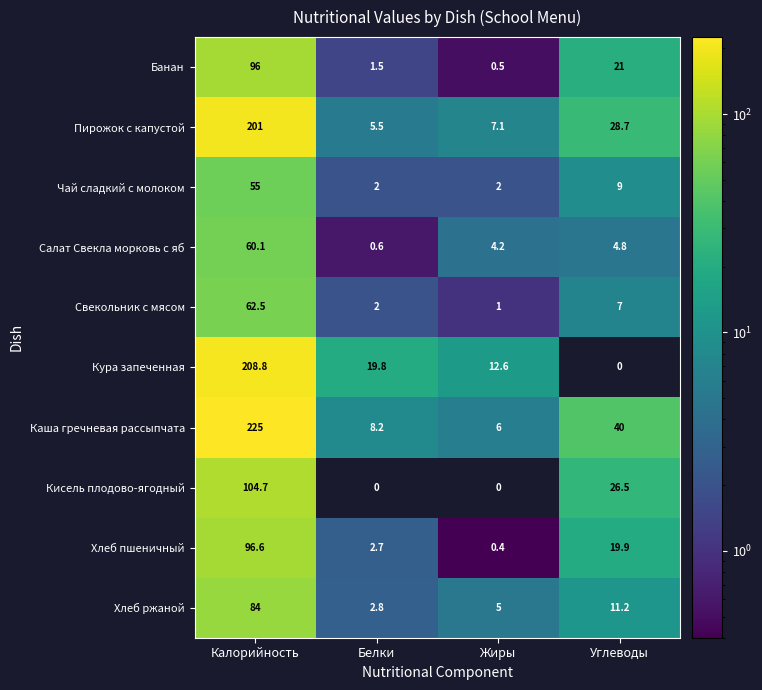

At which label does Хлеб ржаной first exceed 11?

Калорийность